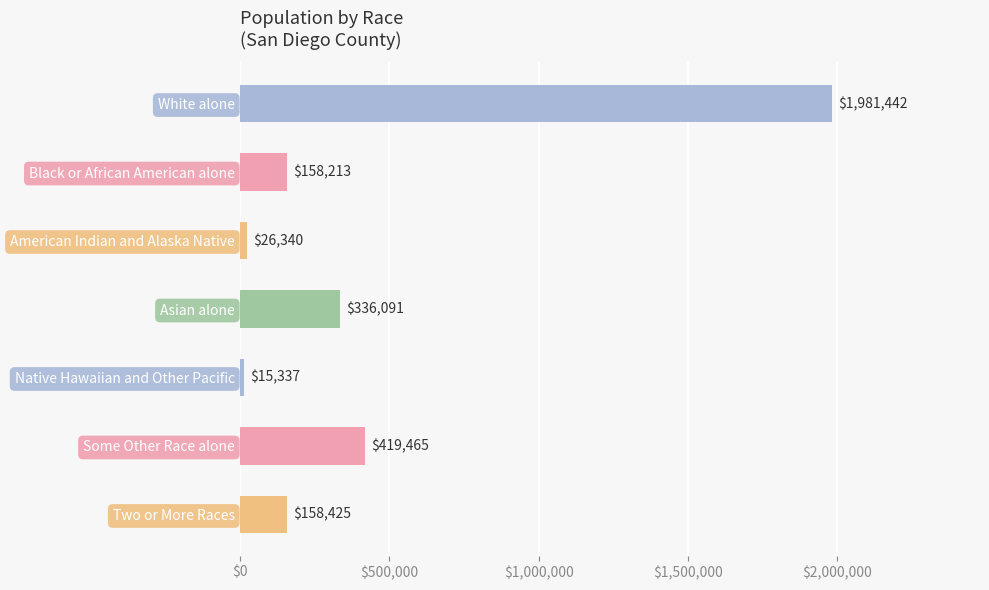

Which label corresponds to the largest value in the chart?

White alone